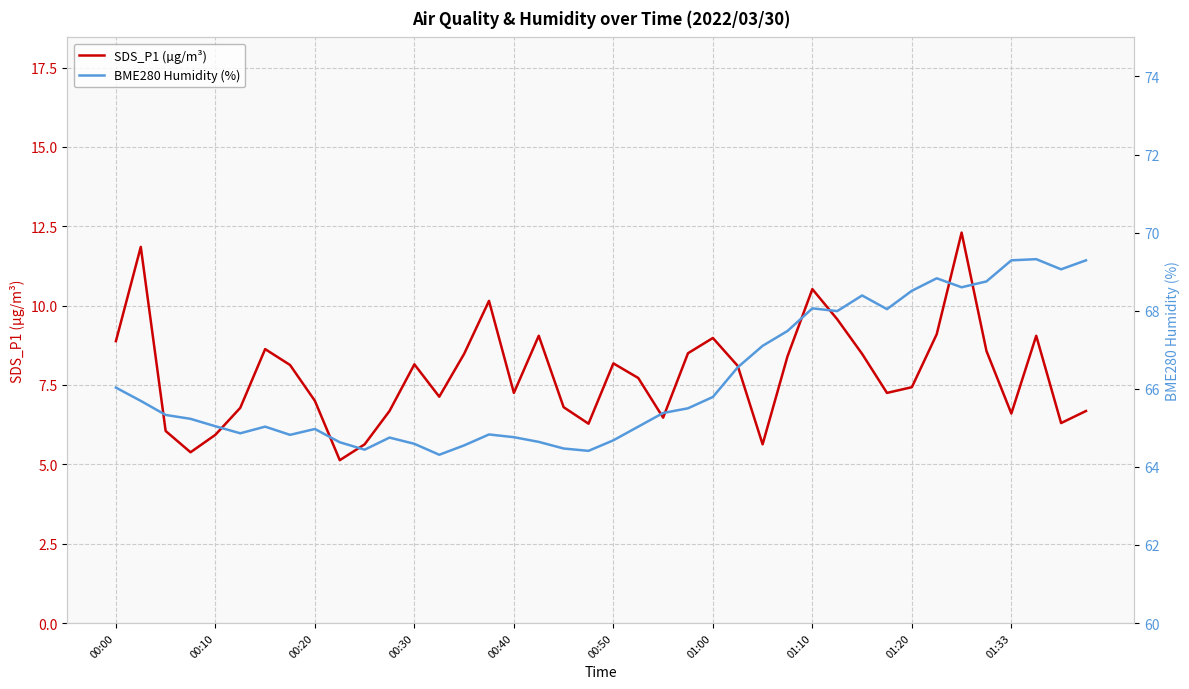

True or false: SDS_P1 (µg/m³) and BME280 Humidity (%) intersect in this chart.

False